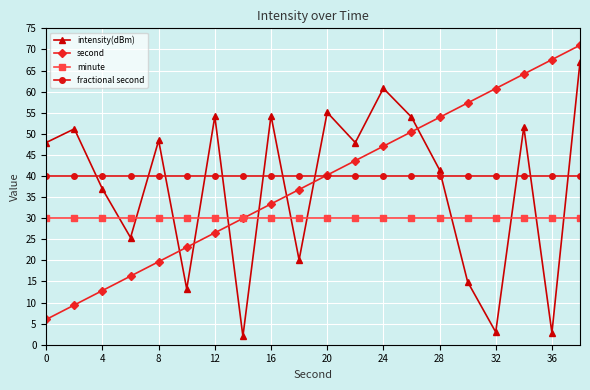

What is the minimum value for second?

6.0